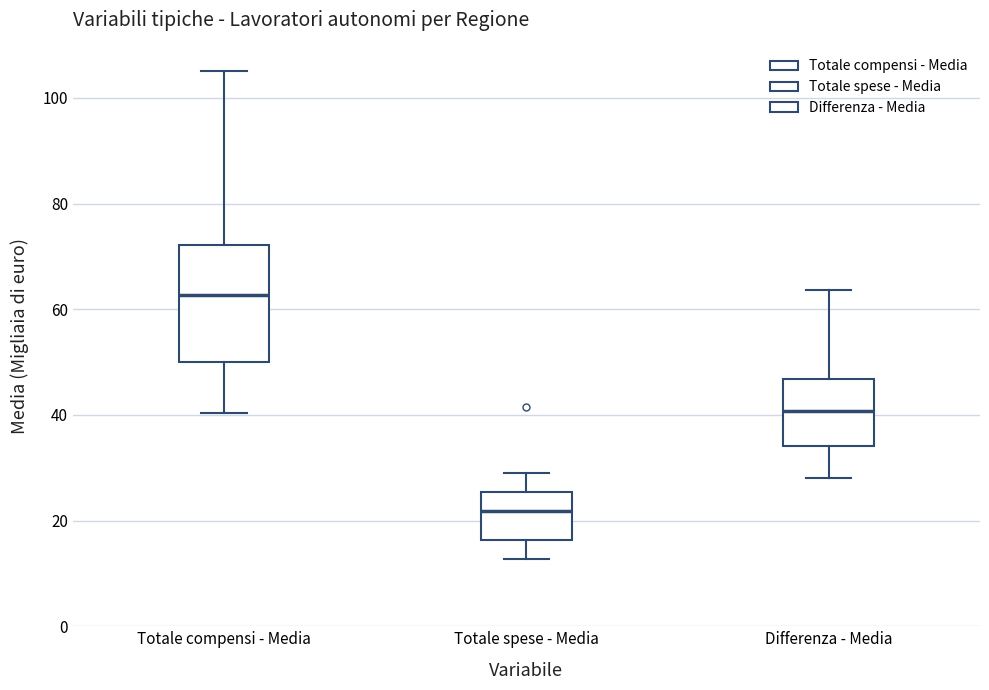

Reading left to right, transcribe this box plot: for each box, give where its median line is, the range the box spans, and where its two whiskers end, as read against the y-axis. The values are not printed on the chart, so give them approximately, as read against the axis.

Totale compensi - Media: median 62, box 50 to 72, whiskers 40 to 106
Totale spese - Media: median 22, box 16 to 26, whiskers 12 to 30
Differenza - Media: median 40, box 34 to 46, whiskers 28 to 64